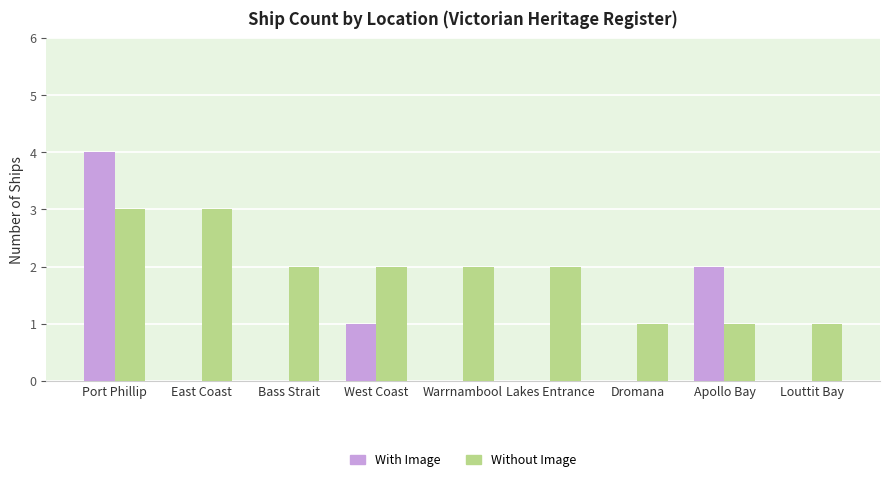

What is the total value across all series at Port Phillip?

7